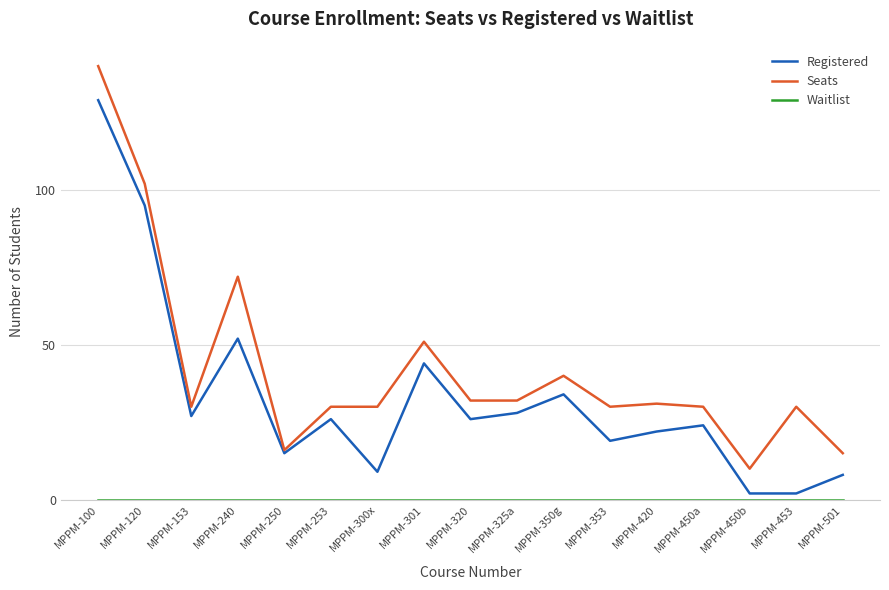

At which category is the sum across all series the highest?

MPPM-100